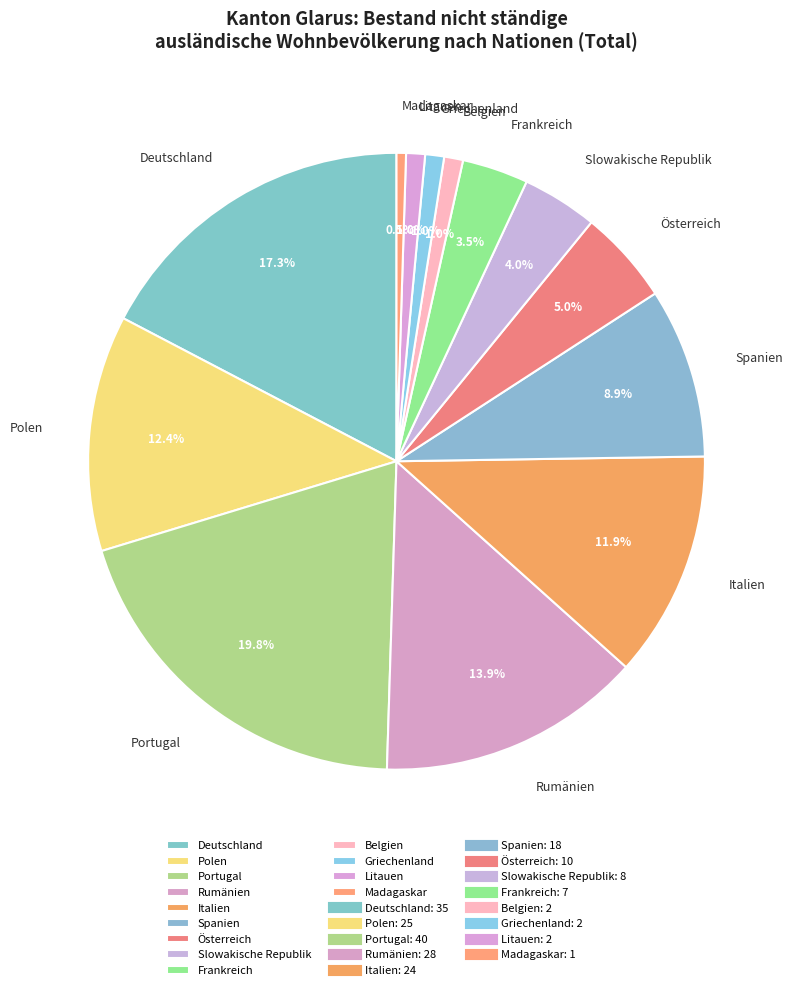

What is the largest slice in the pie chart?

Portugal